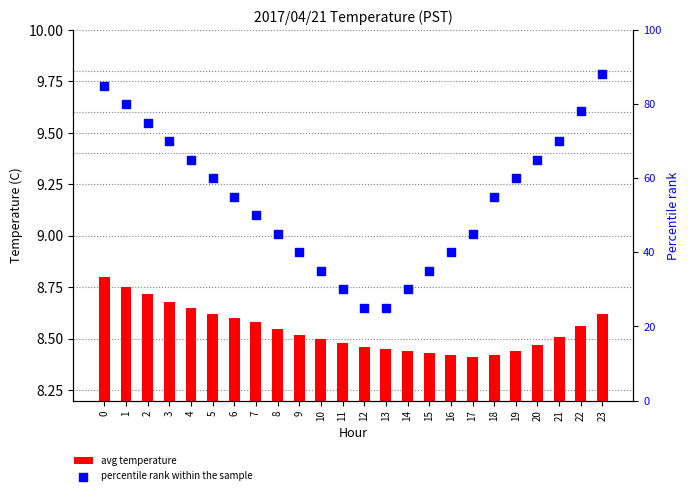

What are all the series names shown in the legend?

avg temperature, percentile rank within the sample